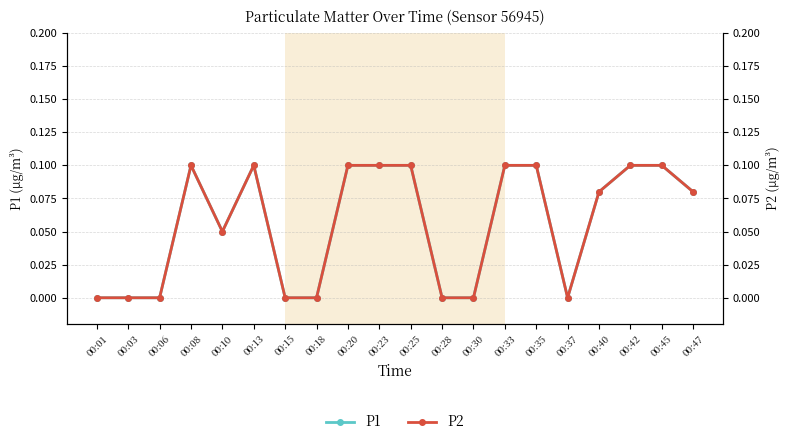

True or false: P1 and P2 cross at least once.

False